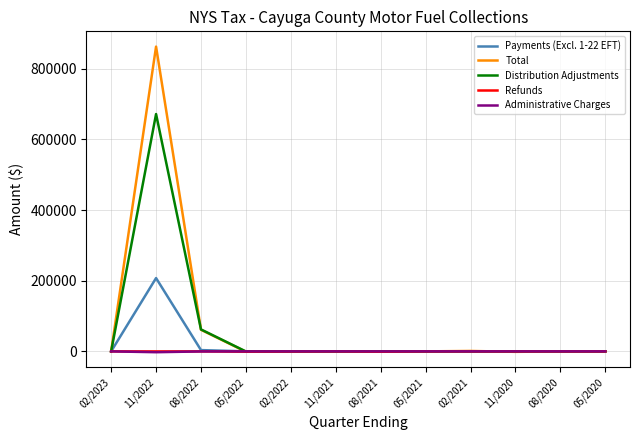

The value of Distribution Adjustments at 02/2023 is -392390.1. True or false?

False